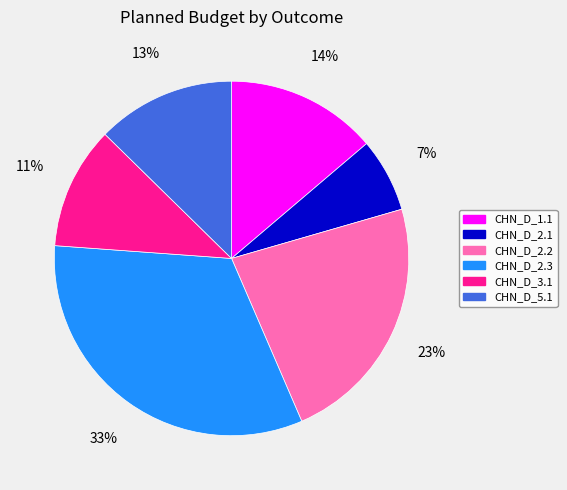

Is there any slice that represents more than half of the pie?

No